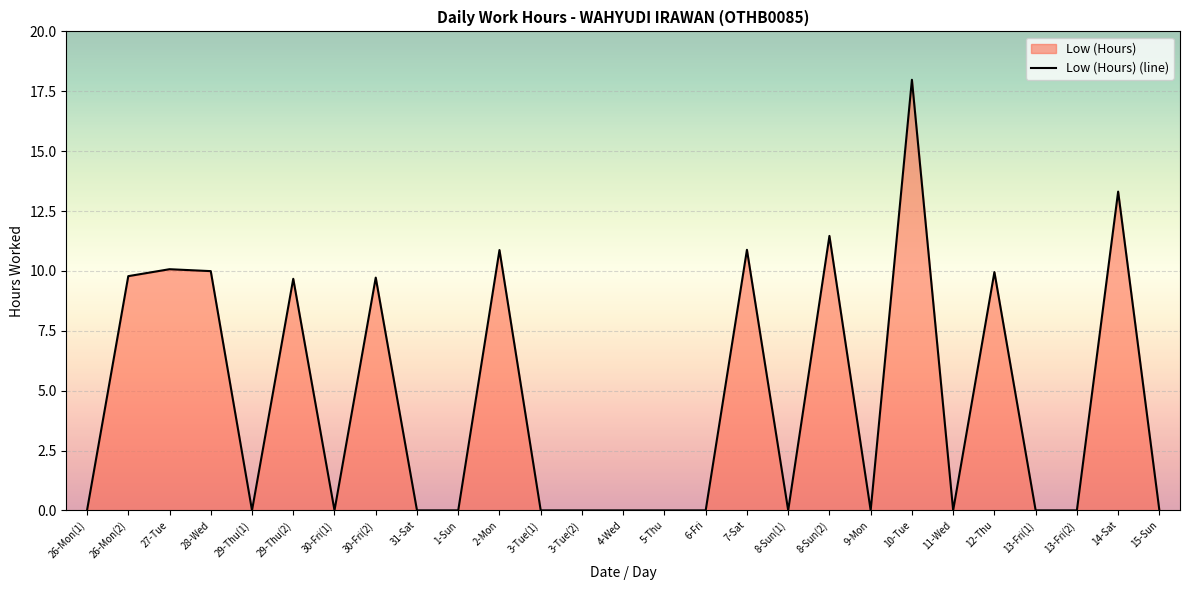

List the labels in order of value, smallest first.

26-Mon(1), 29-Thu(1), 30-Fri(1), 31-Sat, 1-Sun, 3-Tue(1), 3-Tue(2), 4-Wed, 5-Thu, 6-Fri, 8-Sun(1), 9-Mon, 11-Wed, 13-Fri(1), 13-Fri(2), 15-Sun, 29-Thu(2), 30-Fri(2), 26-Mon(2), 12-Thu, 28-Wed, 27-Tue, 2-Mon, 7-Sat, 8-Sun(2), 14-Sat, 10-Tue